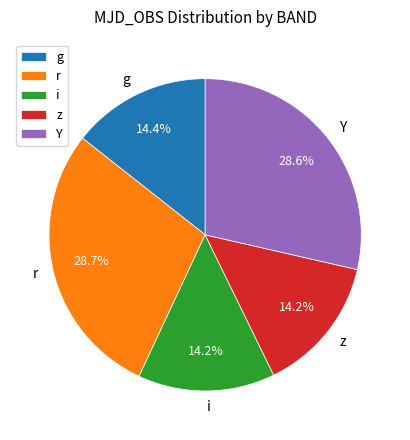

To the nearest percent, what is the combined percentage of Y and r?

57%